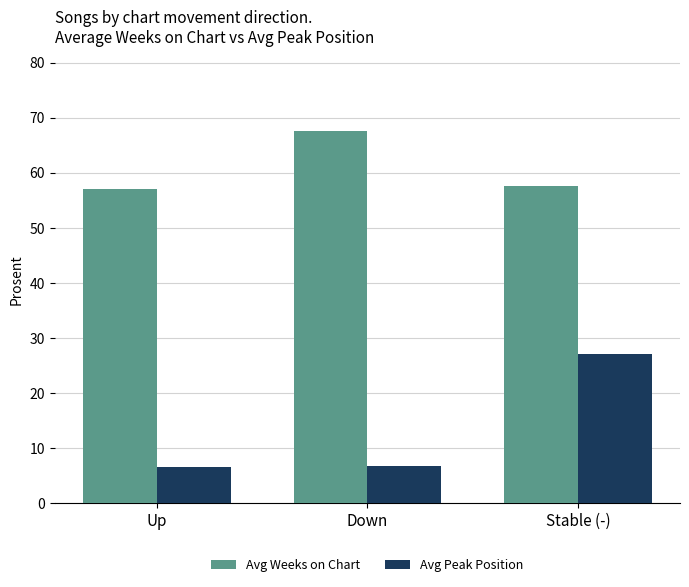

Rank the categories by Avg Weeks on Chart value from highest to lowest.

Down, Stable (-), Up